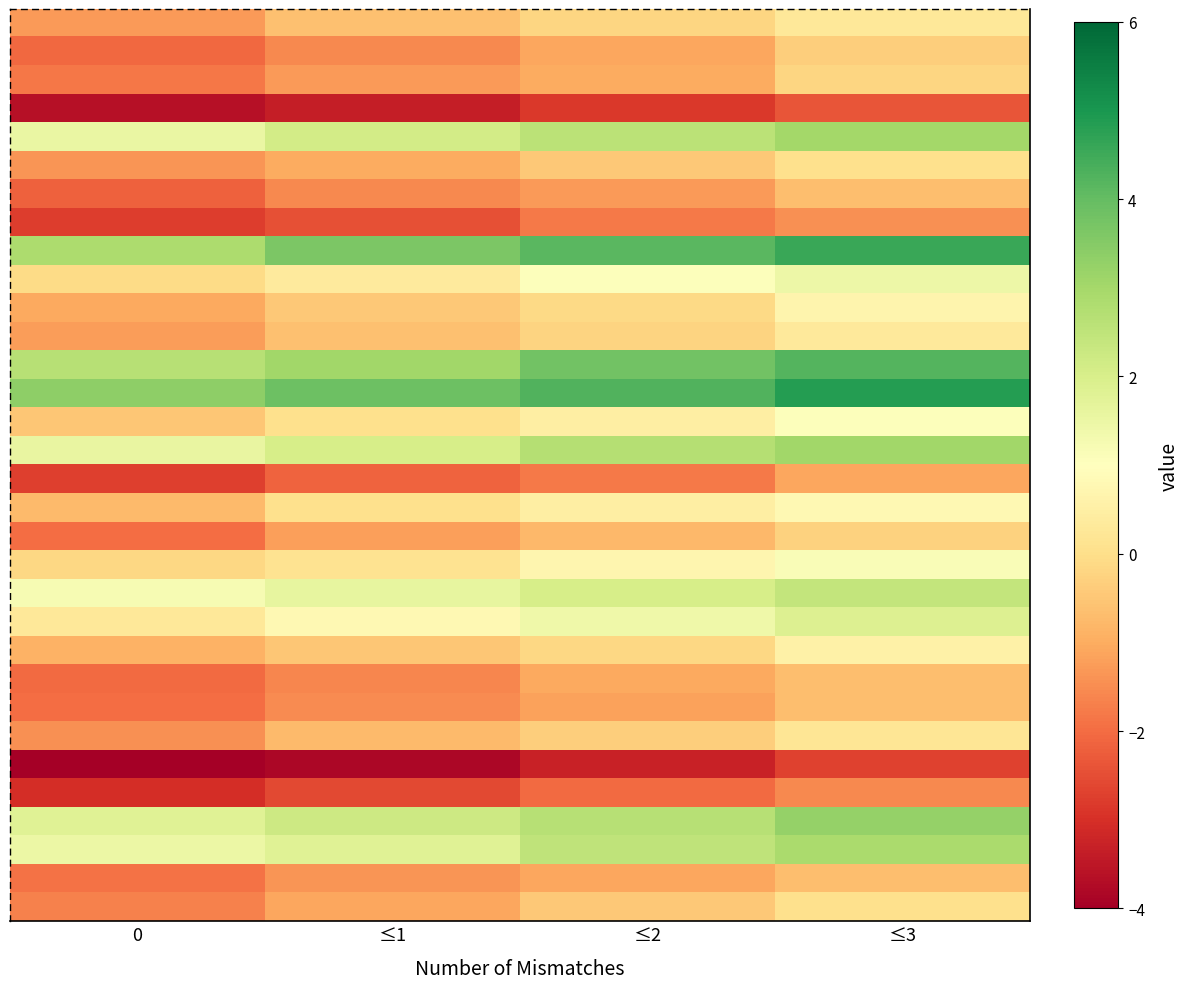

At which category is the sum across all series the highest?

≤3